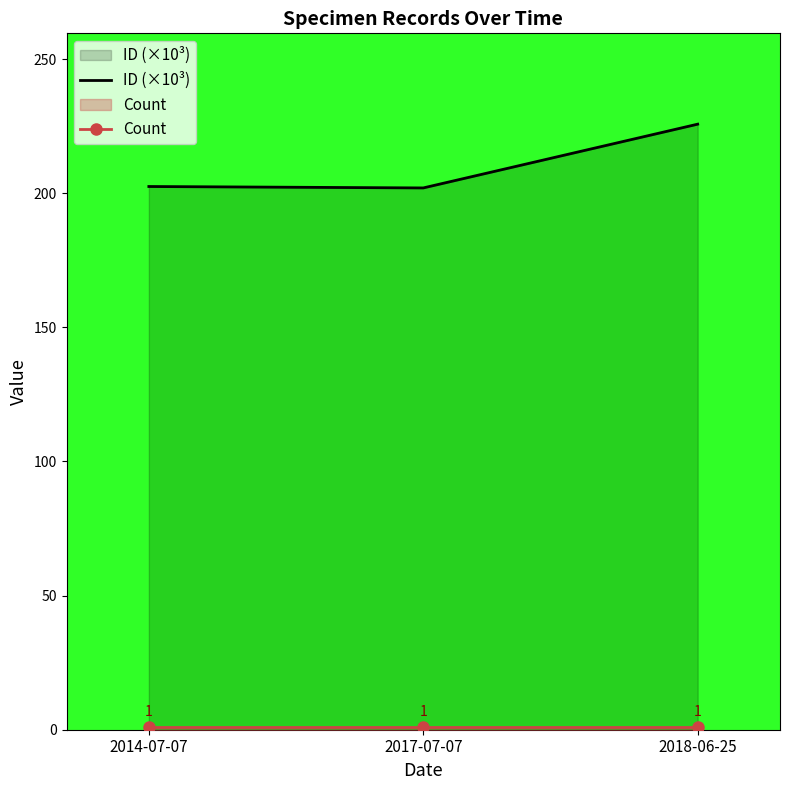

At which label is ID (×10³) closest to 213?

2014-07-07